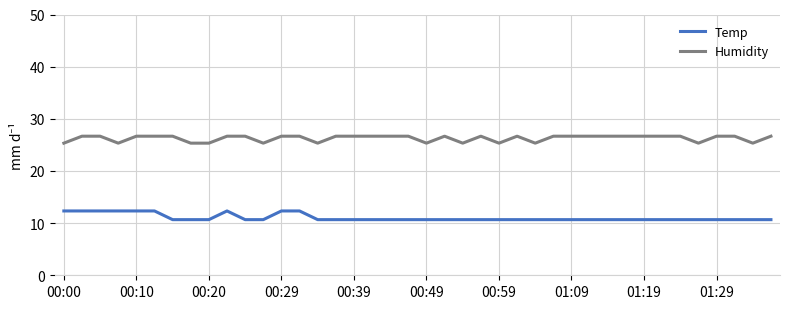

What is the maximum value shown in the chart?

26.7